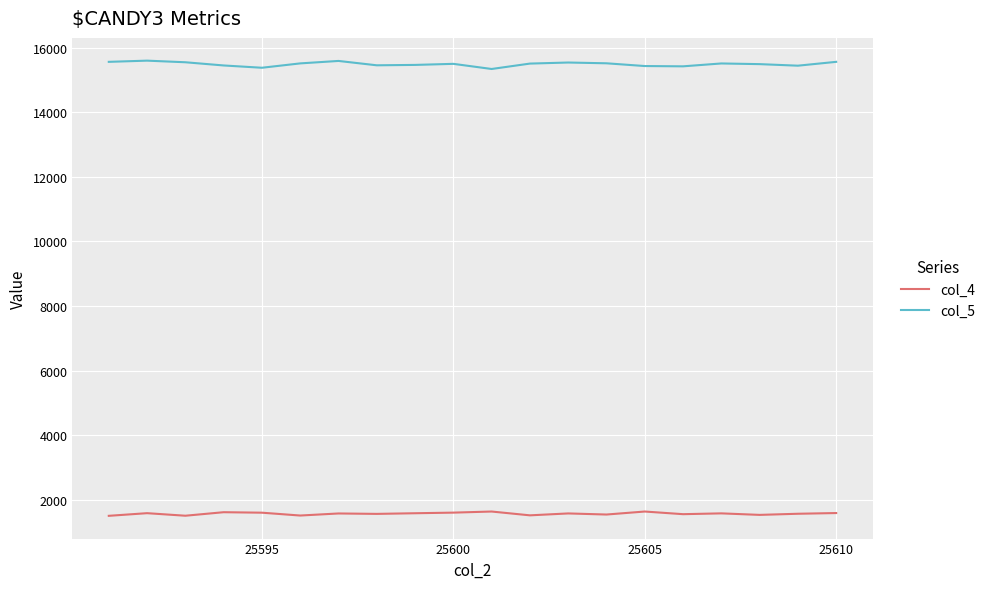

Which series has the largest range (max minus min)?

col_5